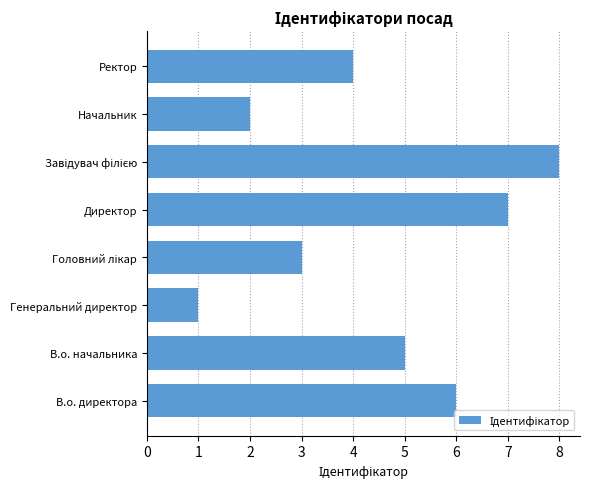

Is it true that the value at В.о. директора is 8?

False